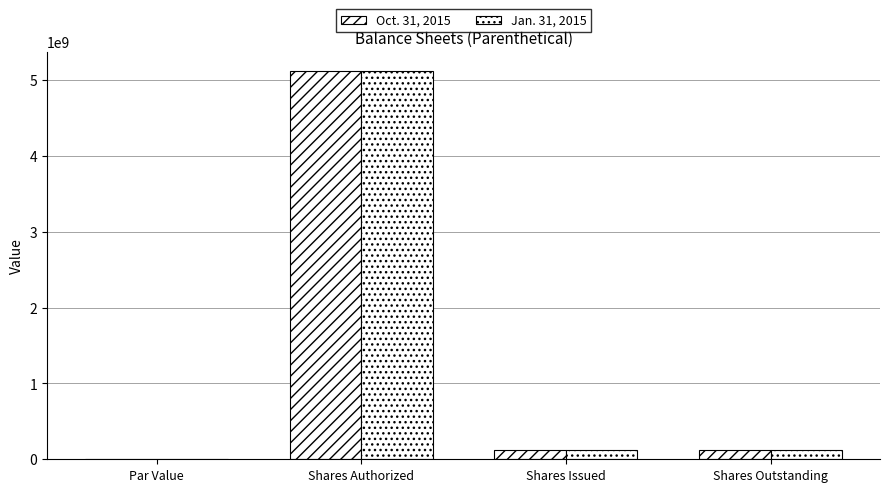

Which series has the largest total across all categories?

Oct. 31, 2015